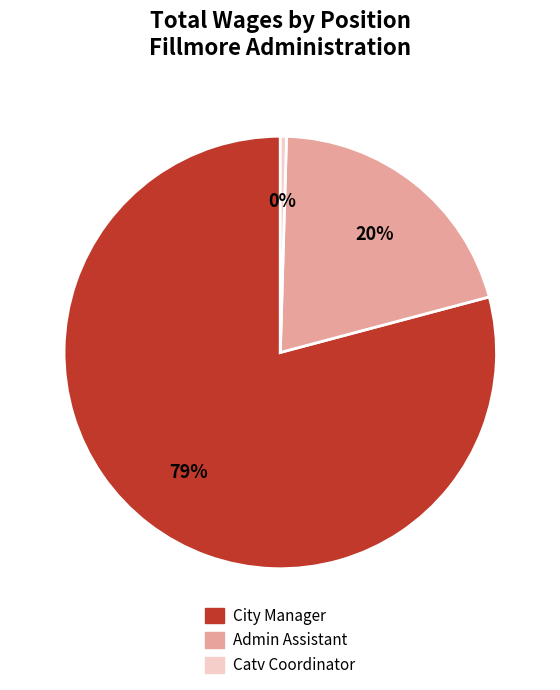

To the nearest percent, what is the combined percentage of Admin Assistant and City Manager?

100%